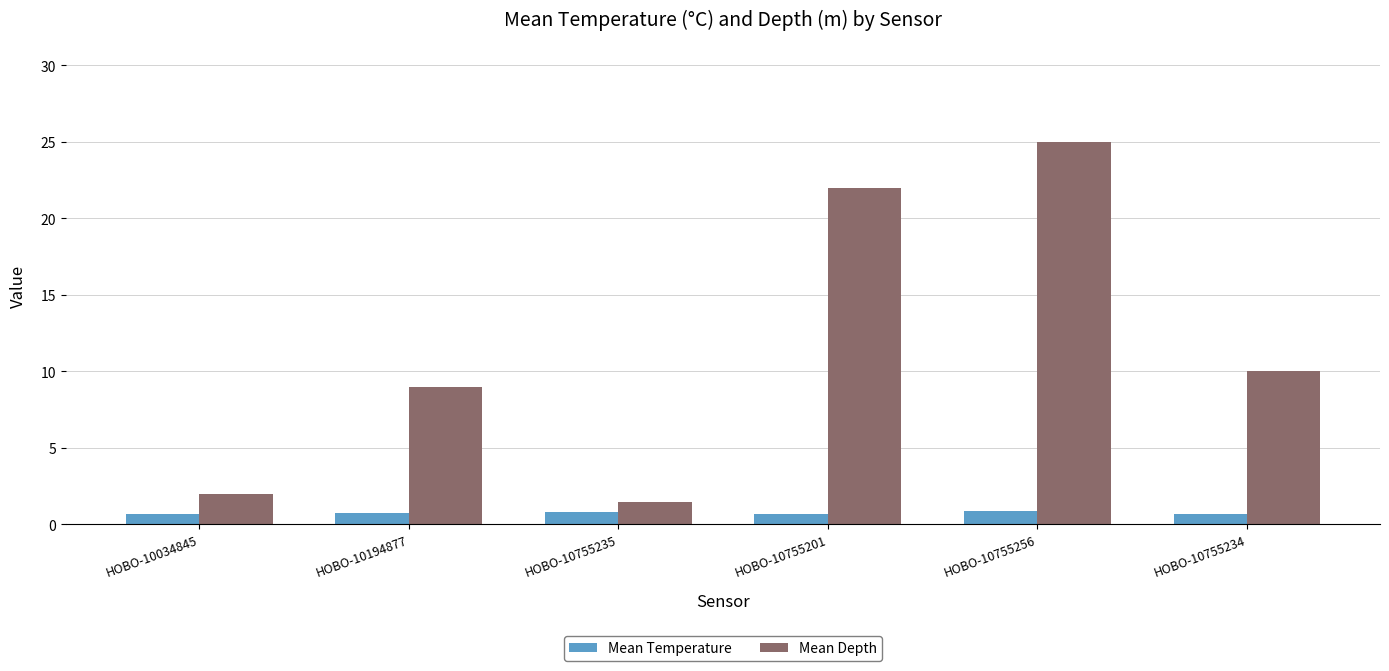

How many groups of bars are there?

6